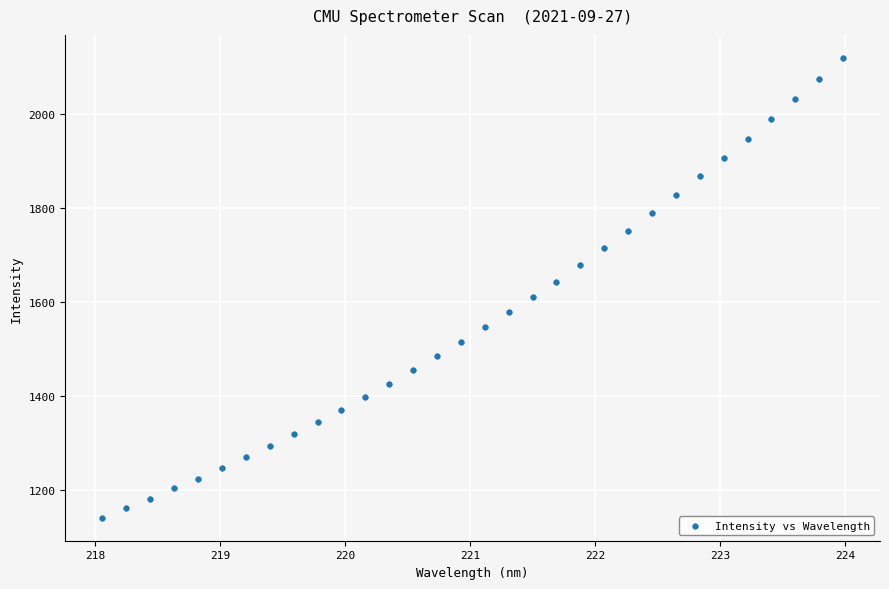

What is the range of X values (max minus min)?

5.9